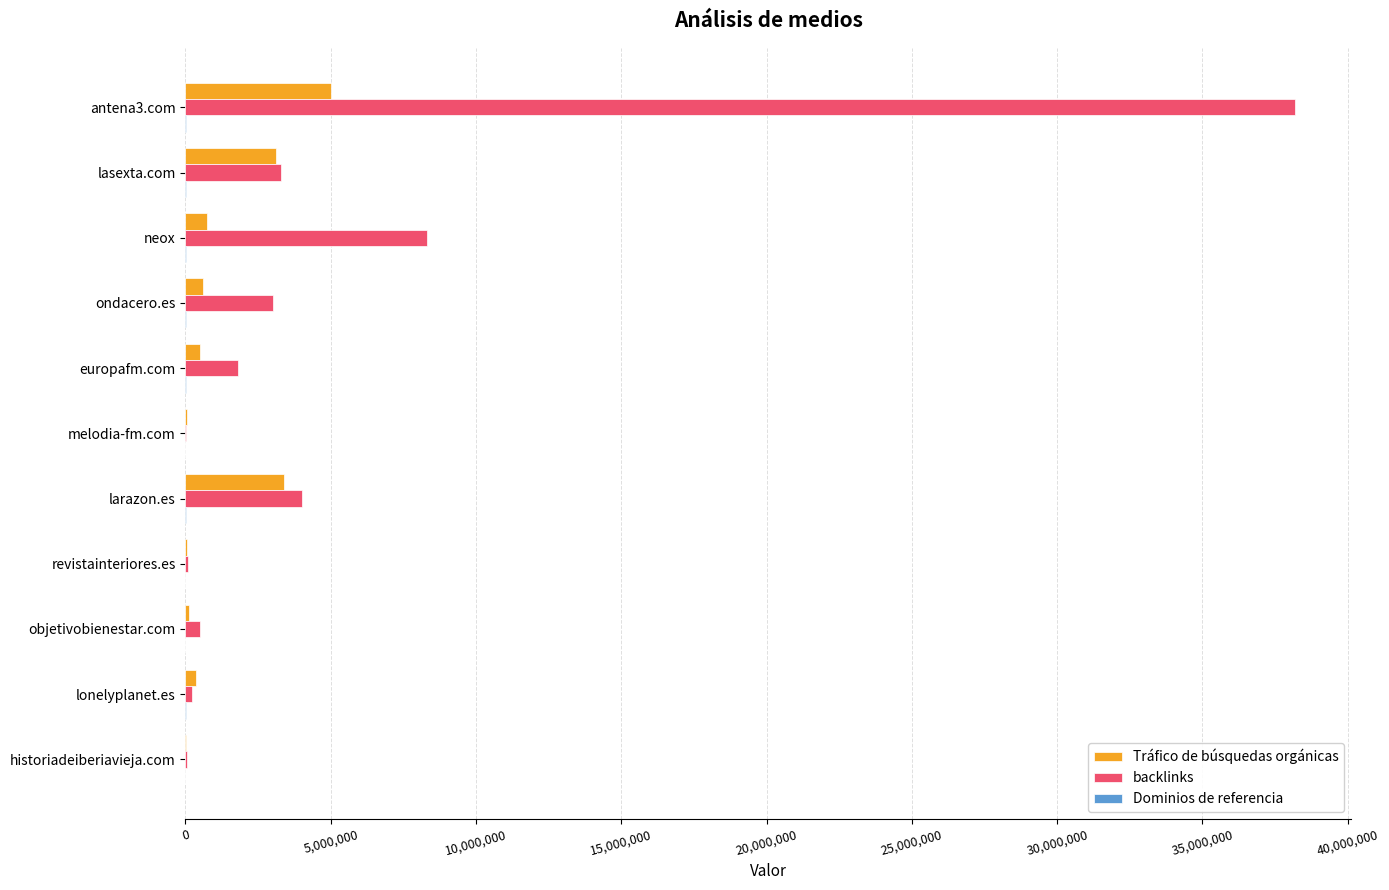

What is the sum of all backlinks values?

59493300